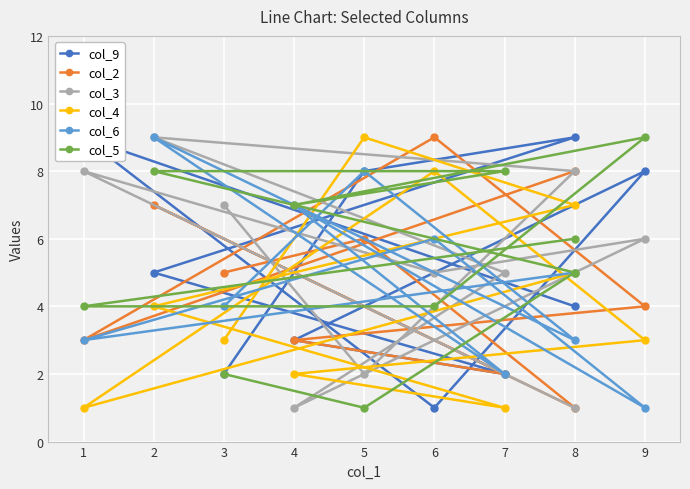

Reading left to right, list all the values displayed in this chart.

col_9: 4	9	1	8	3	2	5	9	8	2
col_2: 8	3	9	4	3	2	7	1	6	5
col_3: 1	8	5	6	1	5	9	8	2	7
col_4: 5	1	8	3	2	1	4	7	9	3
col_6: 5	3	6	1	7	2	9	3	8	4
col_5: 6	4	4	9	7	8	8	5	1	2